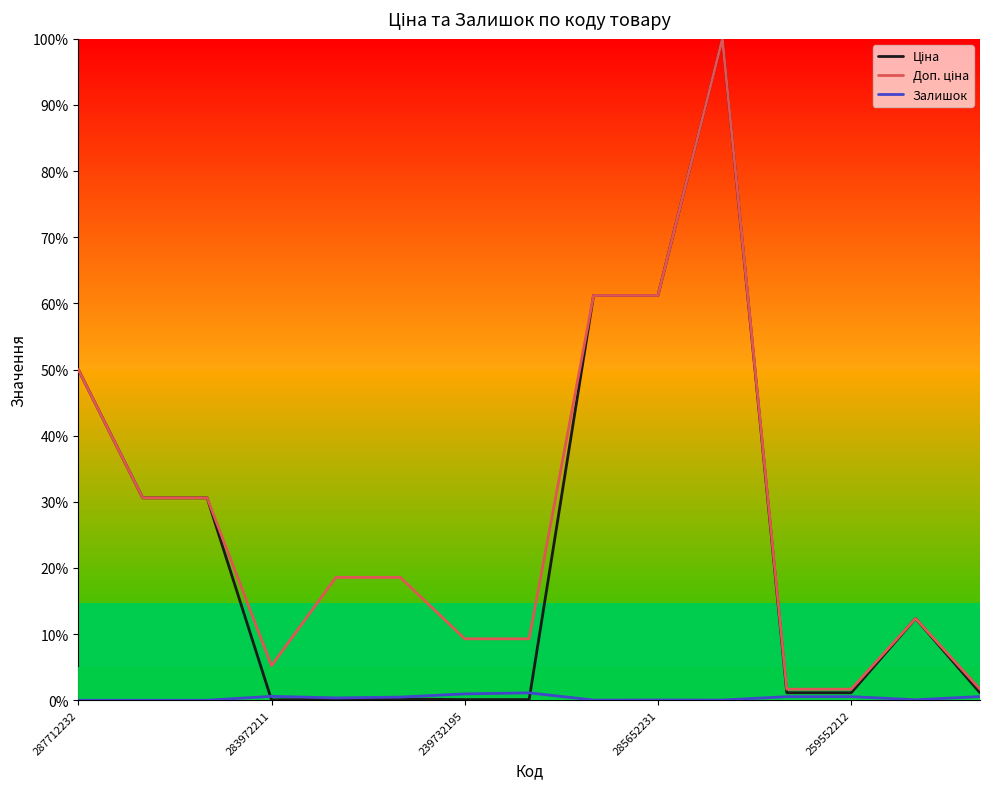

Does the chart have visible grid lines?

Yes